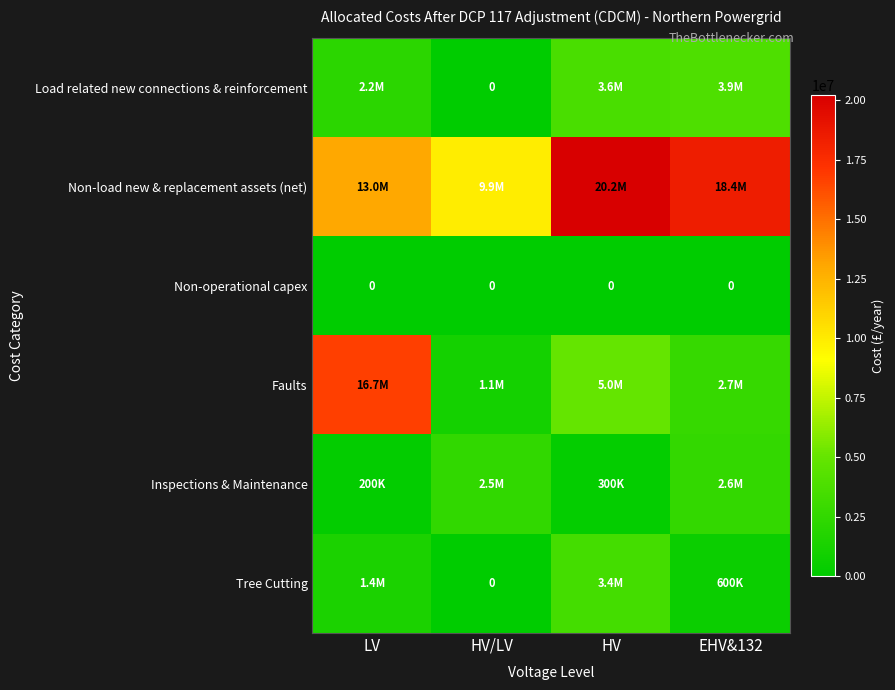

What is the sum of all Load related new connections & reinforcement values?

9732433.7